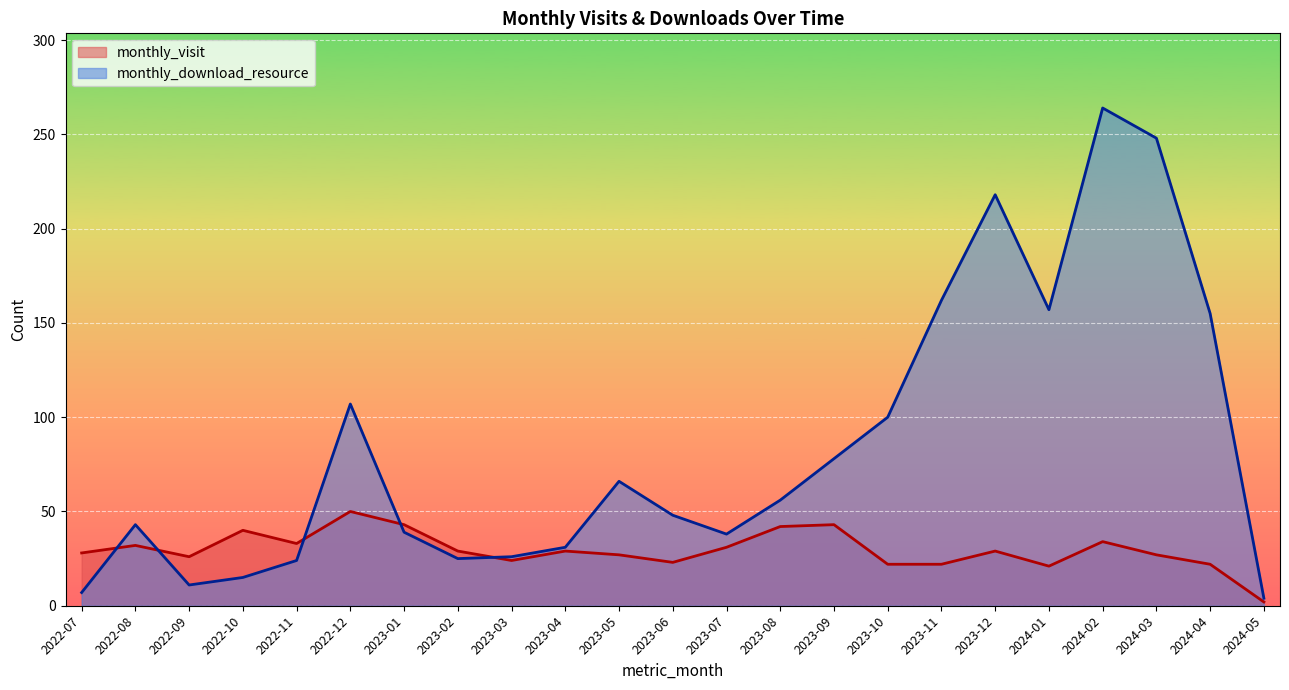

In monthly_visit, how many points are lower than both neighbors (excluding endpoints)?

5